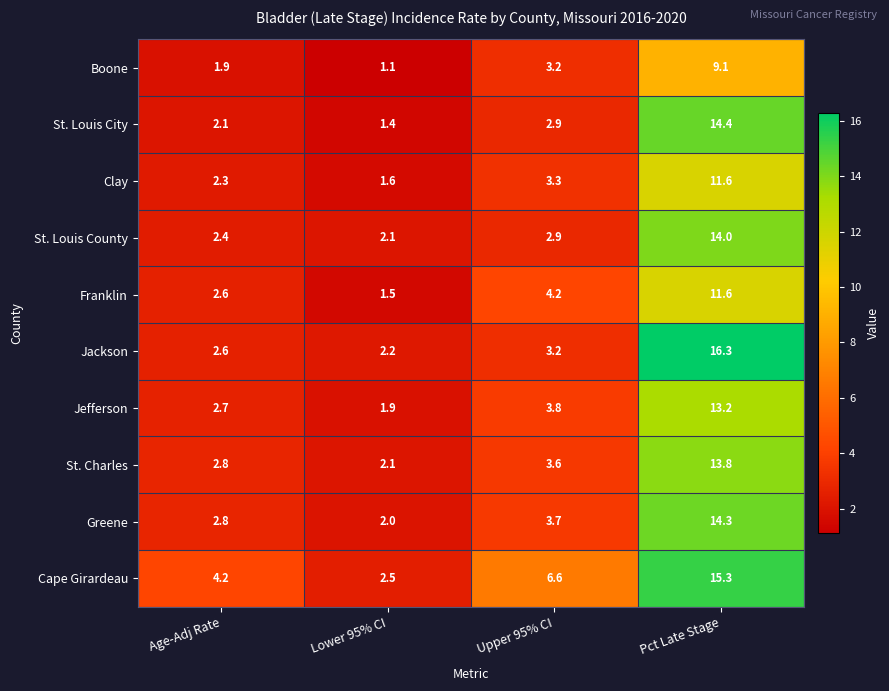

At which label is Greene closest to 8?

Upper 95% CI